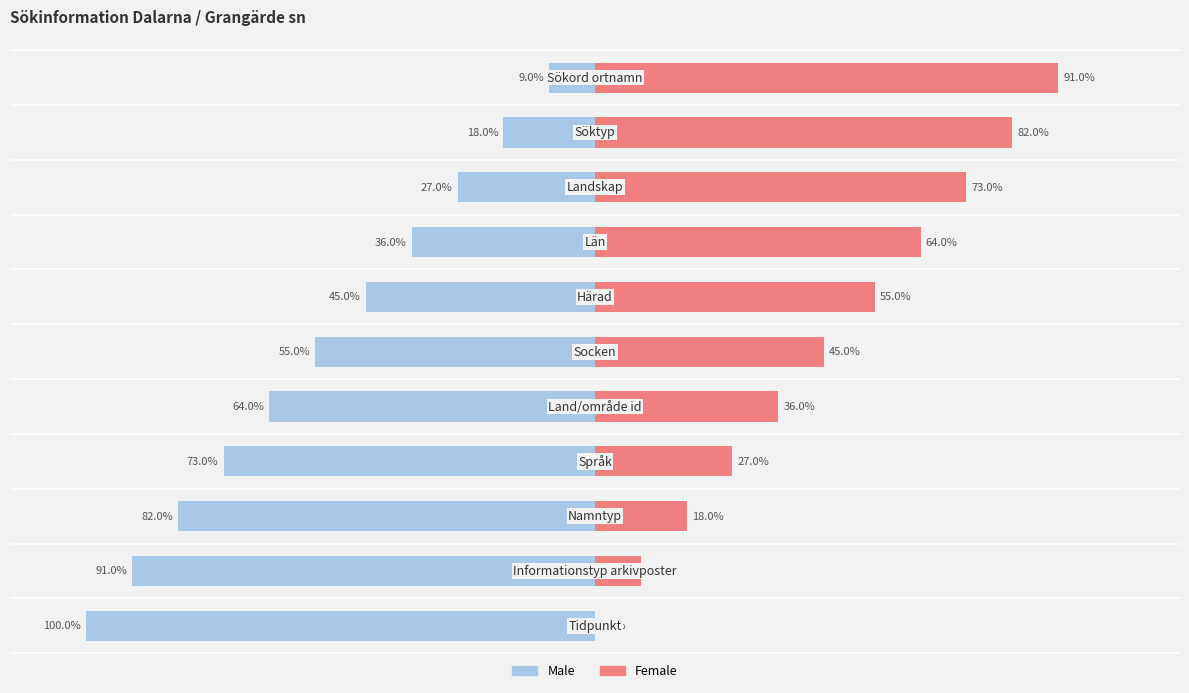

How many bars are there in each group?

2